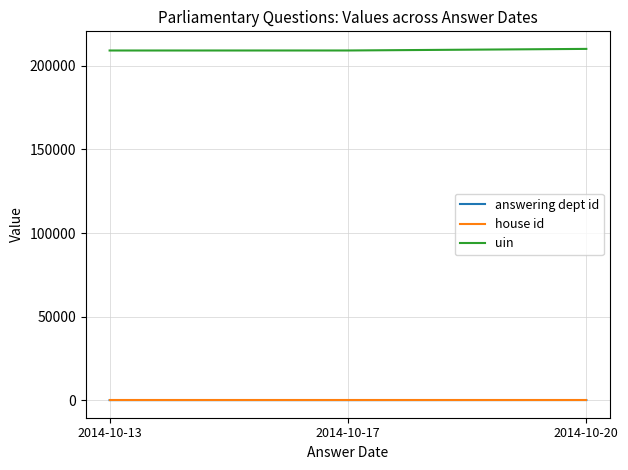

Which series has the largest total across all categories?

uin